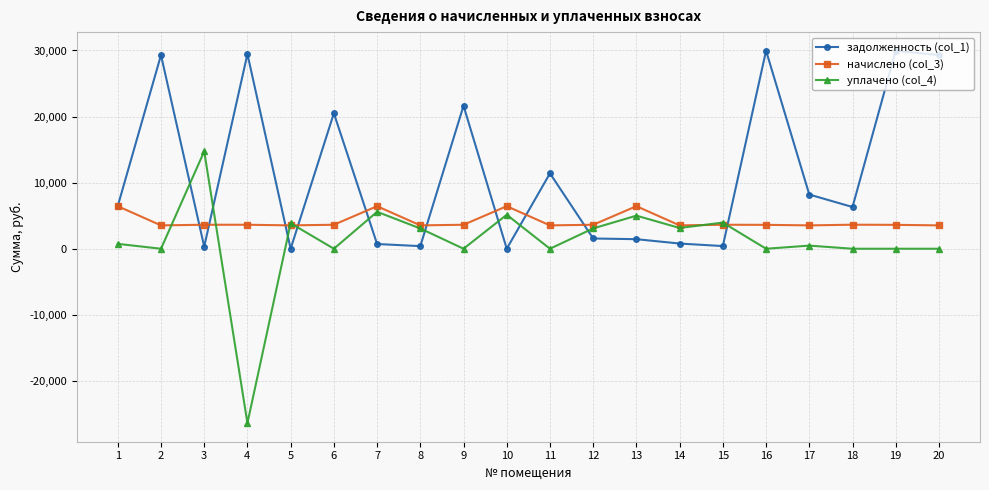

True or false: задолженность (col_1) and уплачено (col_4) cross at least once.

True